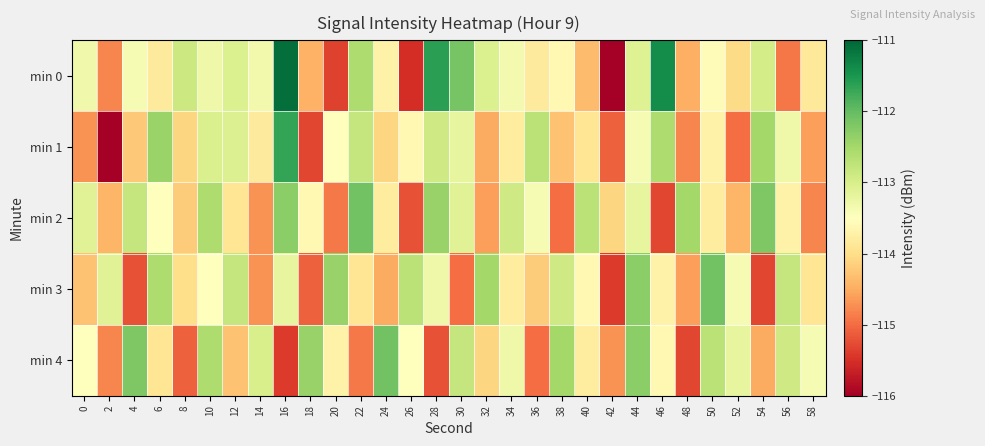

Reading left to right, transcribe all the data shown in this chart.

min 0: 0=-113.3	2=-114.8	4=-113.4	6=-113.8	8=-112.9	10=-113.3	12=-113.0	14=-113.3	16=-111.1	18=-114.5	20=-115.3	22=-112.6	24=-113.7	26=-115.5	28=-111.6	30=-112.2	32=-113.0	34=-113.4	36=-113.8	38=-113.6	40=-114.4	42=-116.0	44=-113.1	46=-111.4	48=-114.5	50=-113.6	52=-114.0	54=-113.0	56=-114.9	58=-113.8
min 1: 0=-114.7	2=-116.6	4=-114.2	6=-112.4	8=-114.1	10=-113.0	12=-113.1	14=-113.8	16=-111.7	18=-115.3	20=-113.5	22=-112.8	24=-114.1	26=-113.6	28=-112.9	30=-113.2	32=-114.5	34=-113.8	36=-112.7	38=-114.3	40=-113.9	42=-115.1	44=-113.4	46=-112.6	48=-114.8	50=-113.7	52=-115.0	54=-112.5	56=-113.3	58=-114.6
min 2: 0=-113.1	2=-114.4	4=-112.8	6=-113.5	8=-114.2	10=-112.6	12=-113.9	14=-114.7	16=-112.3	18=-113.6	20=-114.9	22=-112.1	24=-113.8	26=-115.2	28=-112.4	30=-113.1	32=-114.6	34=-112.9	36=-113.4	38=-115.0	40=-112.7	42=-114.1	44=-113.2	46=-115.3	48=-112.5	50=-113.8	52=-114.4	54=-112.2	56=-113.7	58=-114.8
min 3: 0=-114.3	2=-113.1	4=-115.2	6=-112.6	8=-114.0	10=-113.5	12=-112.8	14=-114.7	16=-113.2	18=-115.1	20=-112.4	22=-113.9	24=-114.5	26=-112.7	28=-113.3	30=-115.0	32=-112.5	34=-113.8	36=-114.2	38=-112.9	40=-113.6	42=-115.4	44=-112.3	46=-113.7	48=-114.6	50=-112.1	52=-113.4	54=-115.3	56=-112.8	58=-113.9
min 4: 0=-113.5	2=-114.8	4=-112.2	6=-113.9	8=-115.1	10=-112.6	12=-114.3	14=-113.0	16=-115.4	18=-112.4	20=-113.7	22=-114.9	24=-112.1	26=-113.5	28=-115.2	30=-112.8	32=-114.1	34=-113.3	36=-115.0	38=-112.5	40=-113.8	42=-114.7	44=-112.3	46=-113.6	48=-115.3	50=-112.7	52=-113.2	54=-114.5	56=-112.9	58=-113.4